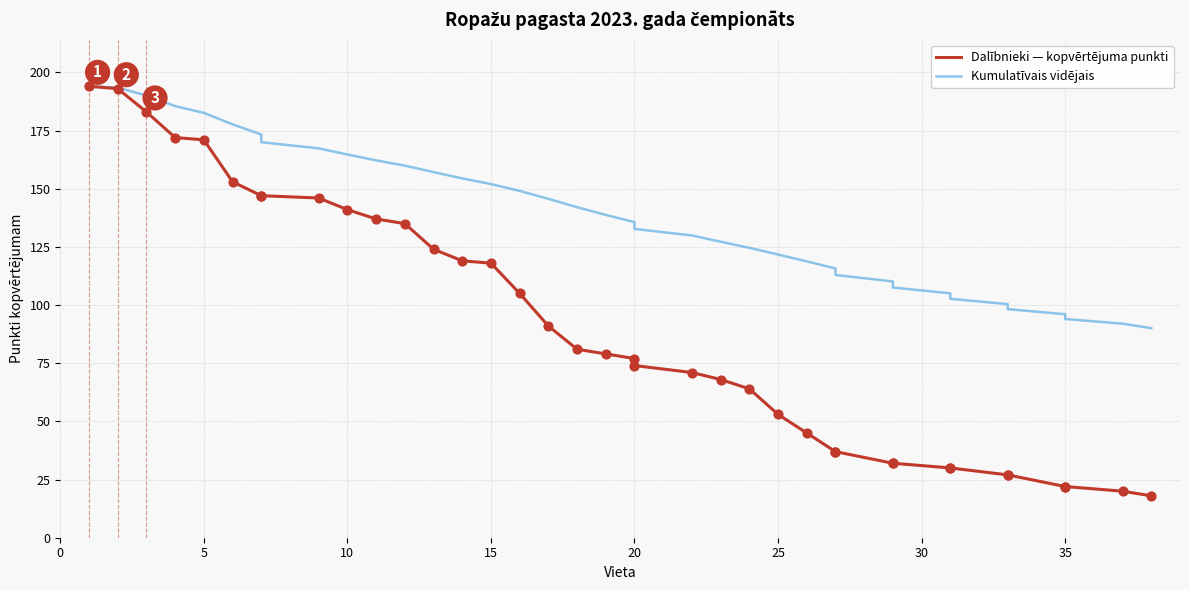

What is the total value across all series at 33?

125.2